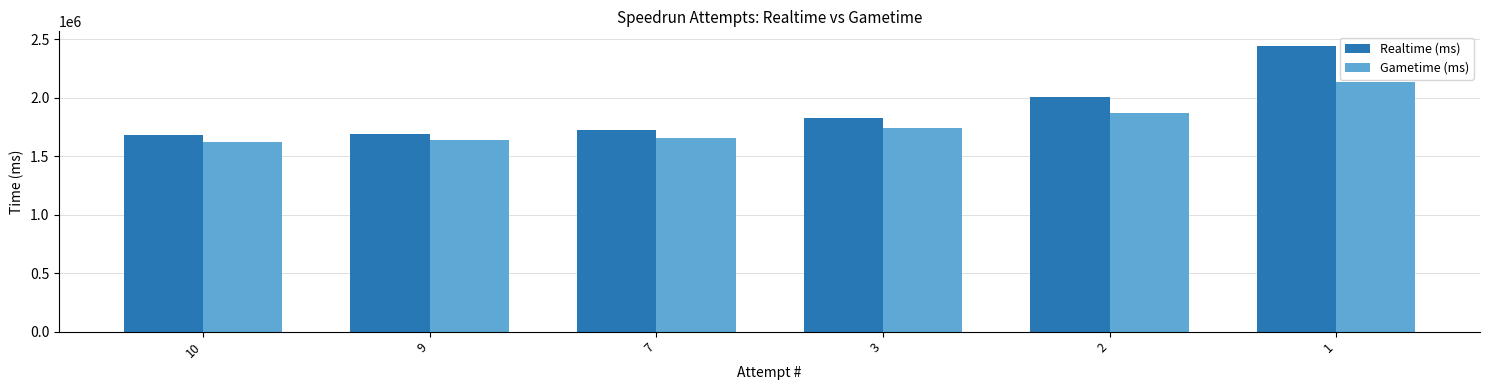

Is the value of Gametime (ms) at 7 greater than the value of Realtime (ms) at 2?

No